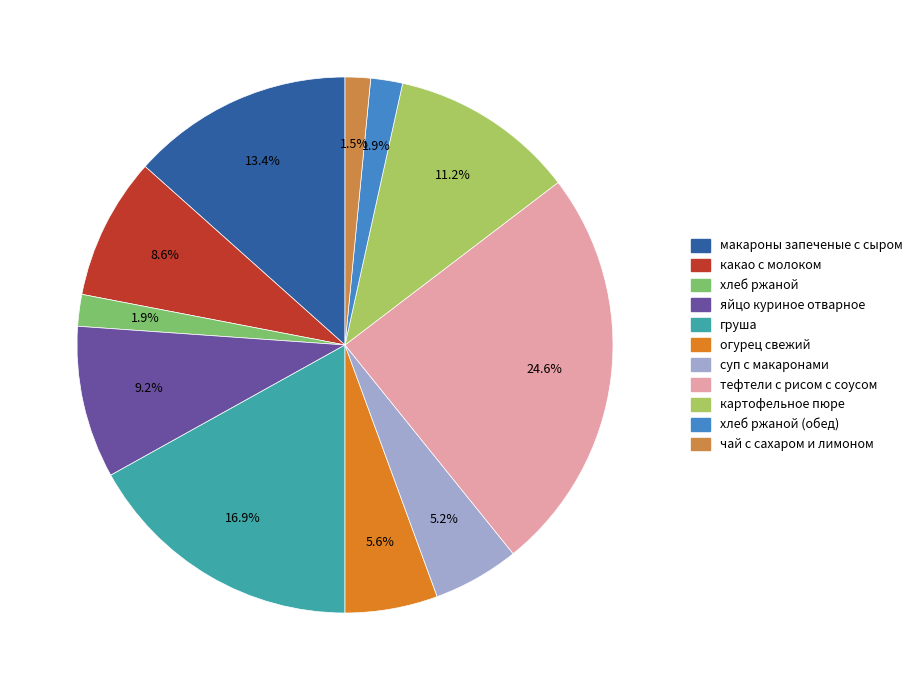

Does any single category account for the majority?

No